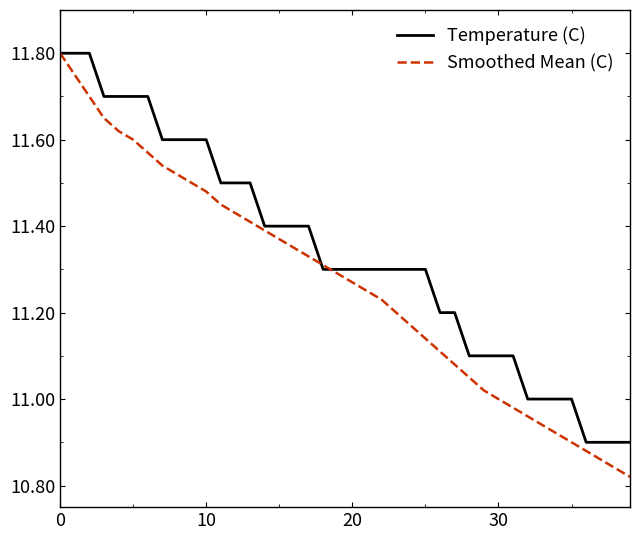

Count the Temperature (C) values in the range 11 to 12.

36